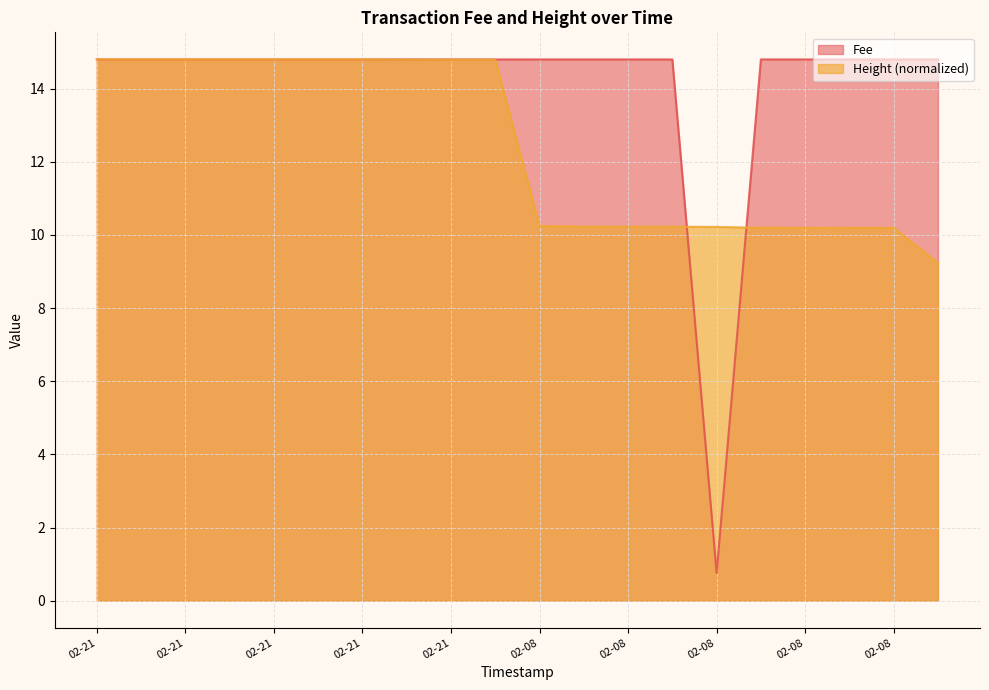

What are all the series names shown in the legend?

Fee, Height (normalized)